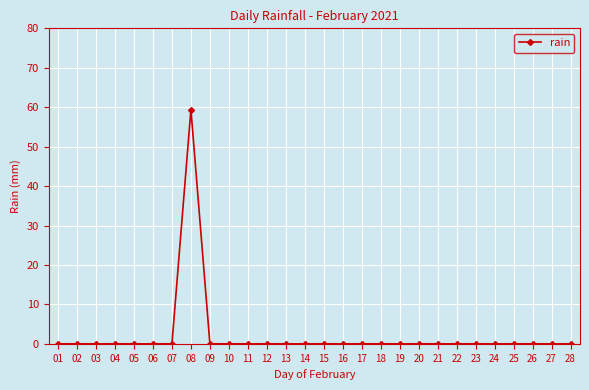

What is the difference between the maximum and minimum values?

59.4